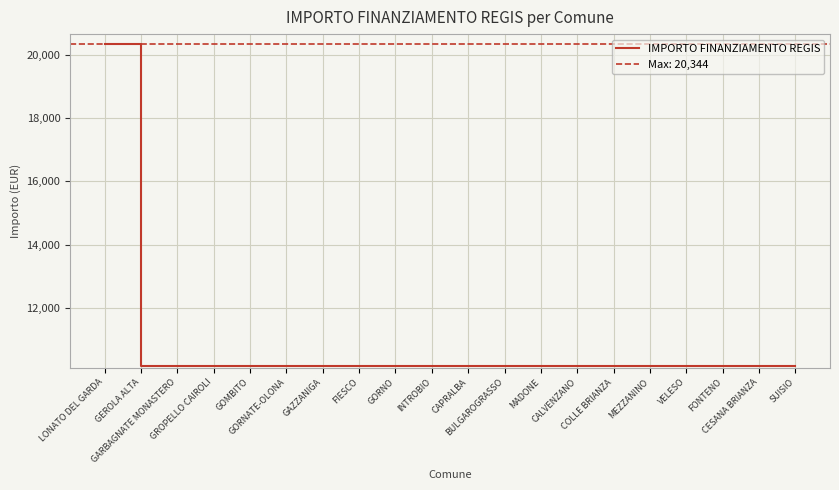

At which label is the value closest to 15258?

LONATO DEL GARDA